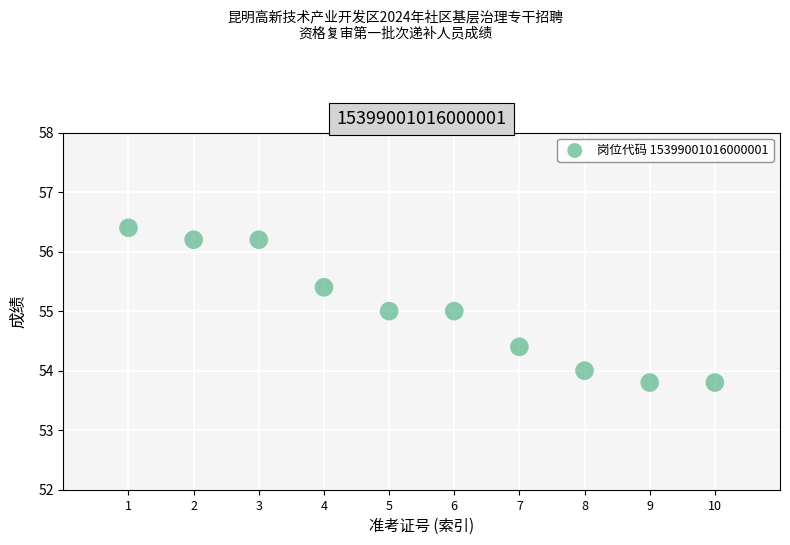

What is the range of Y values (max minus min)?

2.6